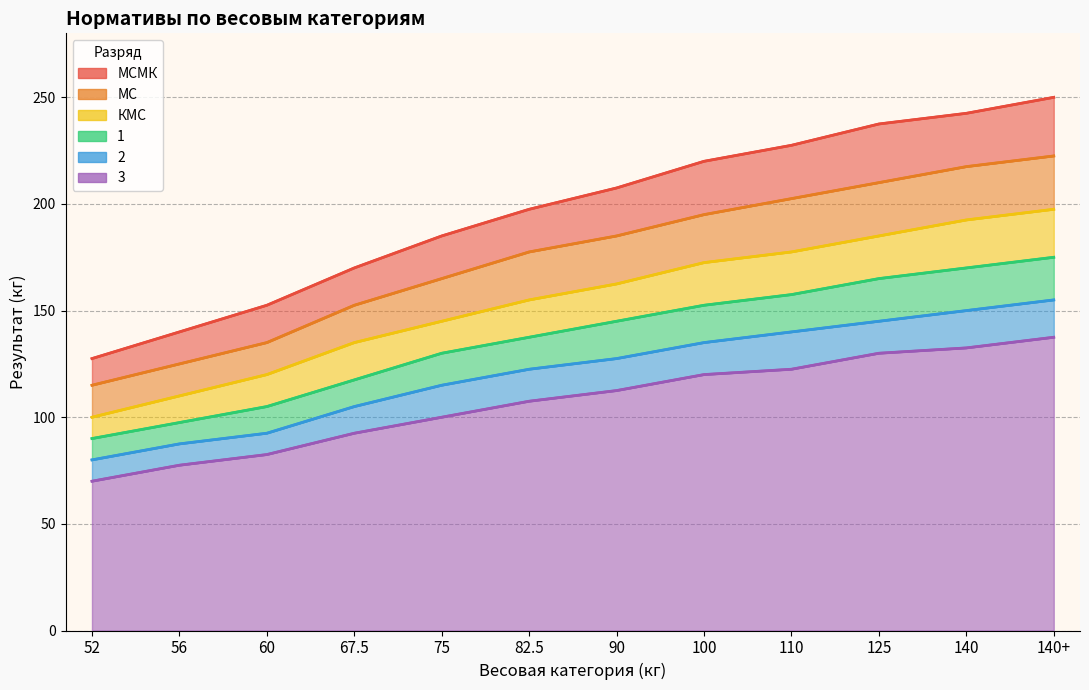

Reading left to right, transcribe all the data shown in this chart.

МСМК: 127.5	140.0	152.5	170.0	185.0	197.5	207.5	220.0	227.5	237.5	242.5	250.0
МС: 115.0	125.0	135.0	152.5	165.0	177.5	185.0	195.0	202.5	210.0	217.5	222.5
КМС: 100.0	110.0	120.0	135.0	145.0	155.0	162.5	172.5	177.5	185.0	192.5	197.5
1: 90.0	97.5	105.0	117.5	130.0	137.5	145.0	152.5	157.5	165.0	170.0	175.0
2: 80.0	87.5	92.5	105.0	115.0	122.5	127.5	135.0	140.0	145.0	150.0	155.0
3: 70.0	77.5	82.5	92.5	100.0	107.5	112.5	120.0	122.5	130.0	132.5	137.5